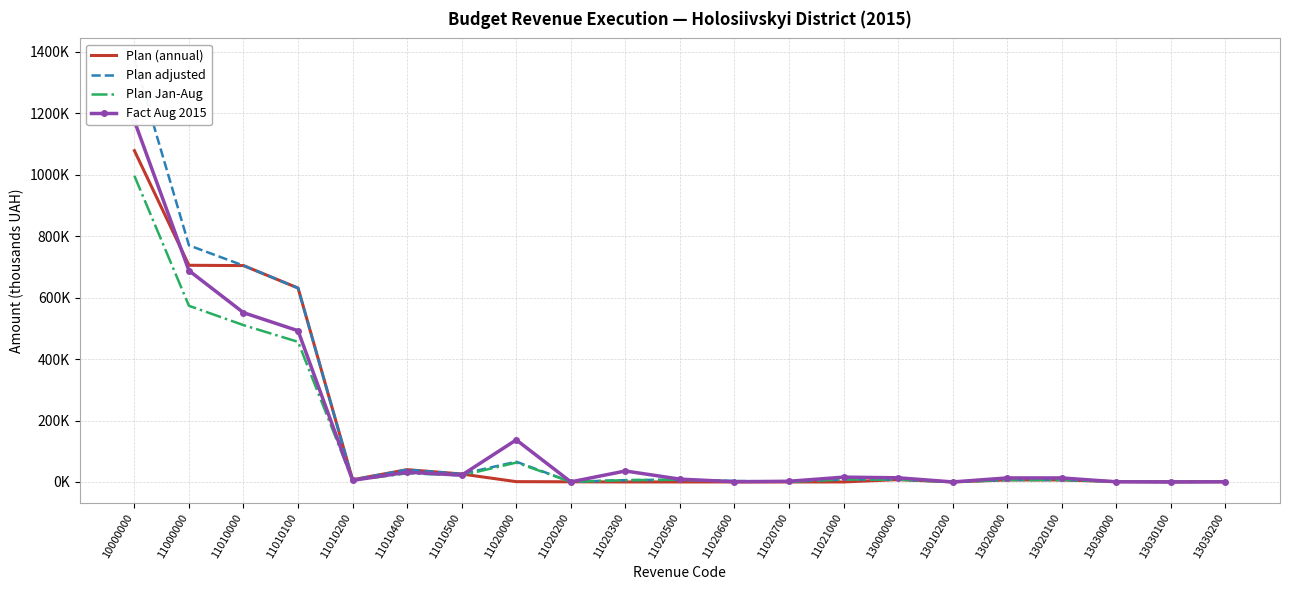

How many values in the Plan (annual) series are below 1070?

10